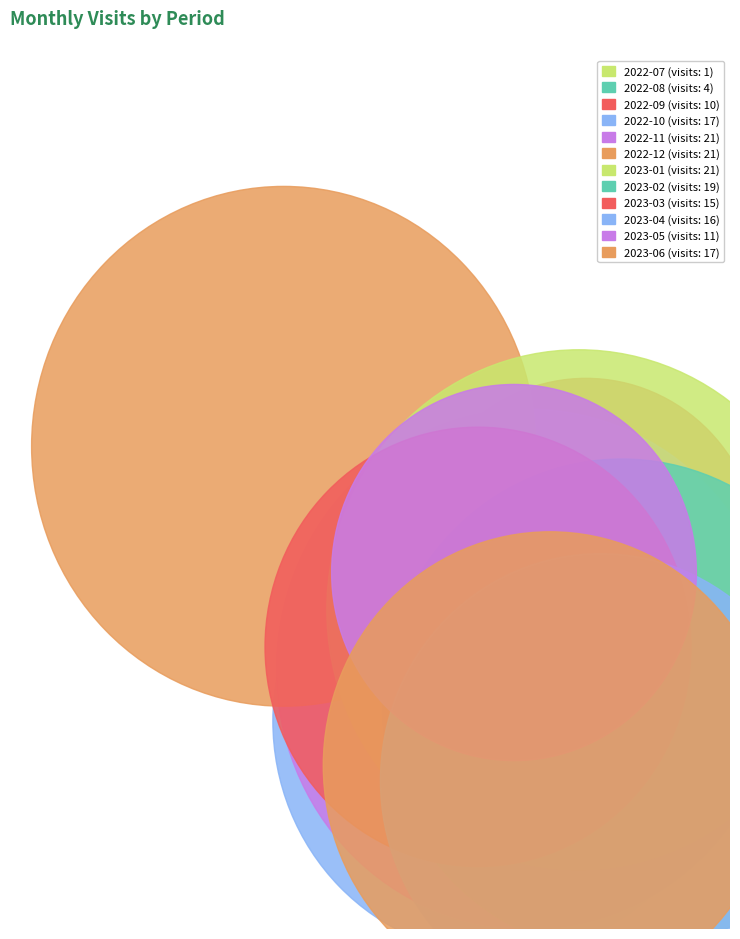

To the nearest percent, what percentage of the pie is 2023-06?

10%